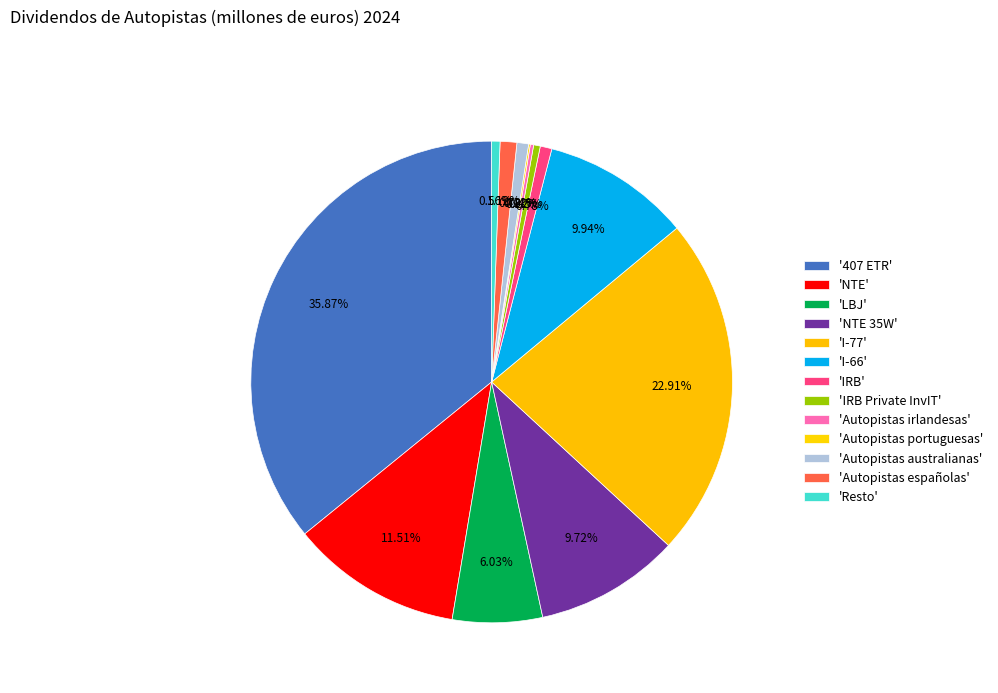

How many segments does this pie chart have?

13